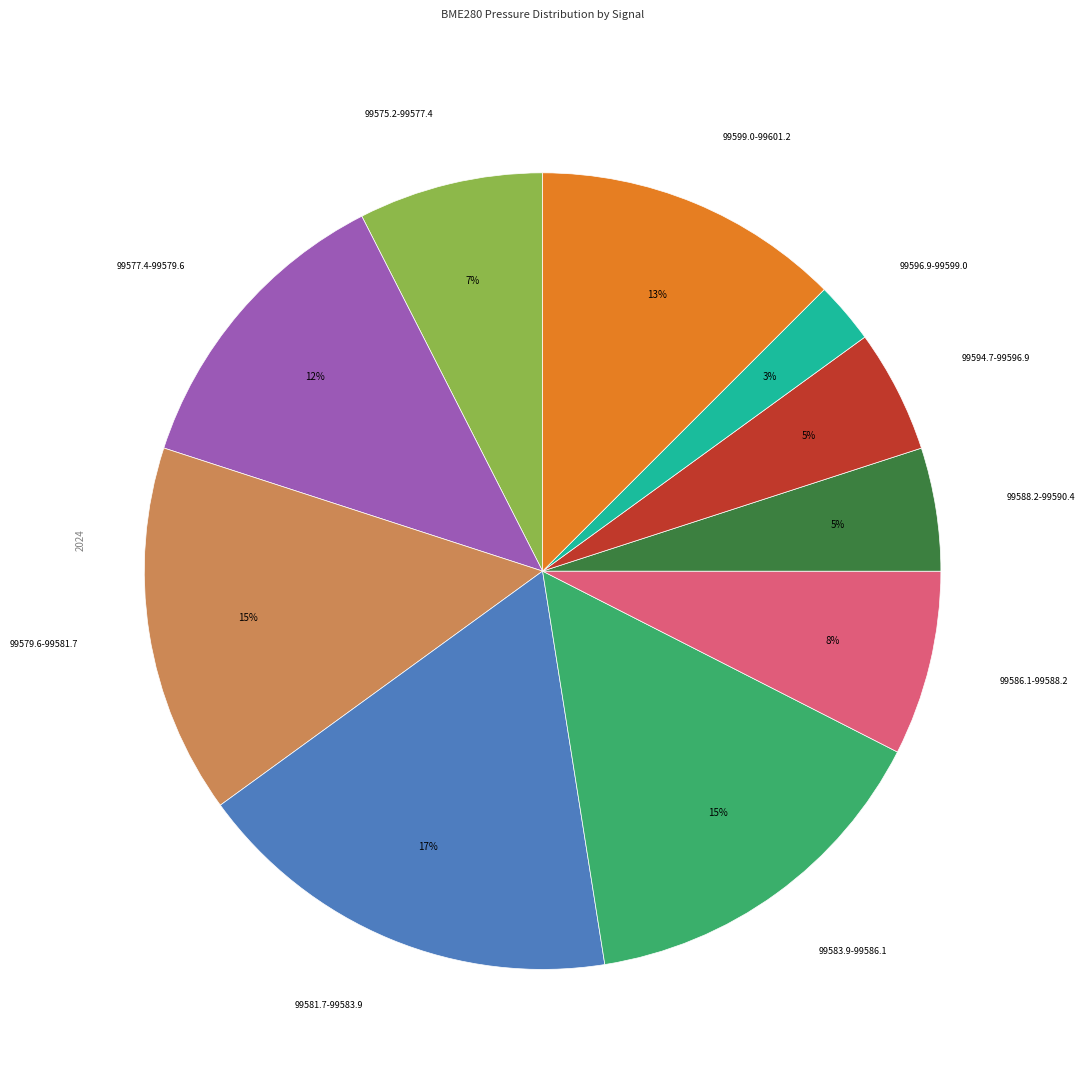

What is the largest slice in the pie chart?

99581.7-99583.9